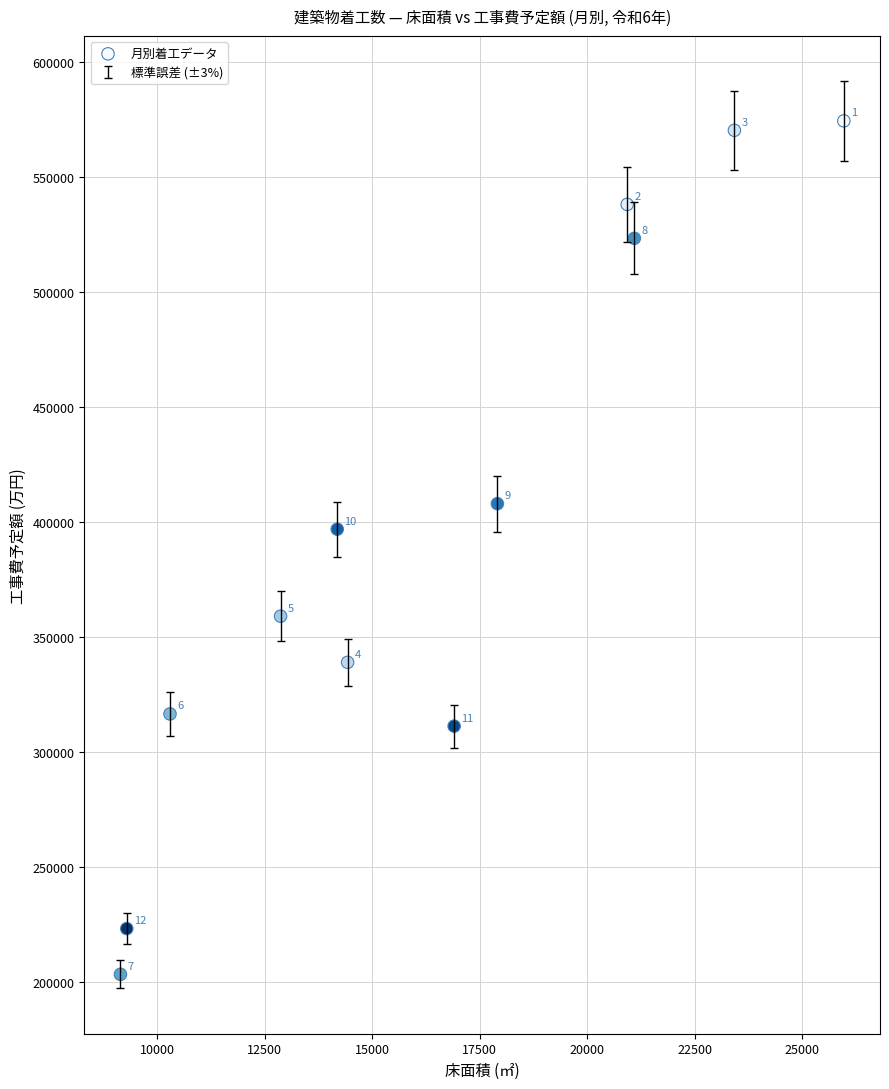

What is the range of X values (max minus min)?

16820